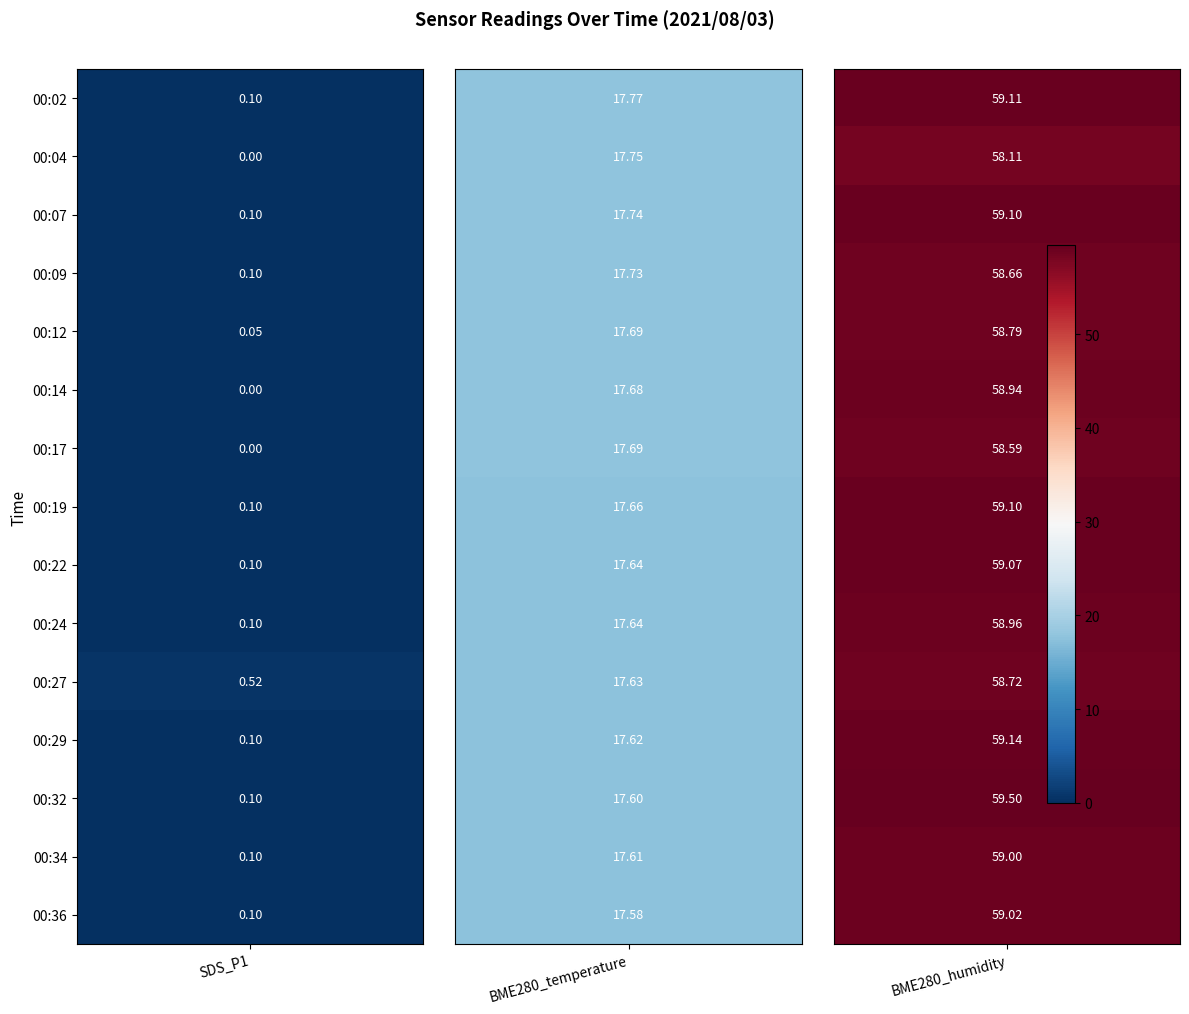

What is the difference between the highest and lowest values at 00:12?

58.7